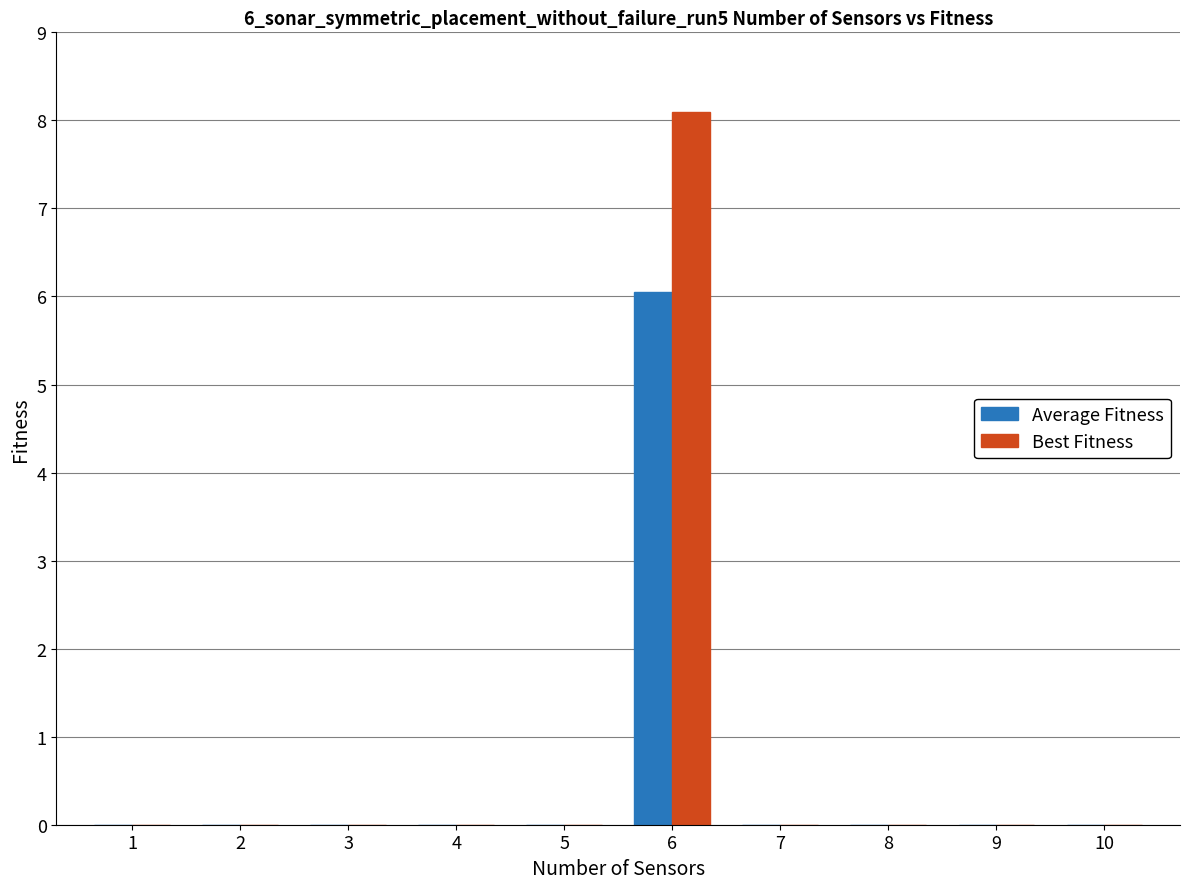

At which label does Best Fitness reach its peak?

6